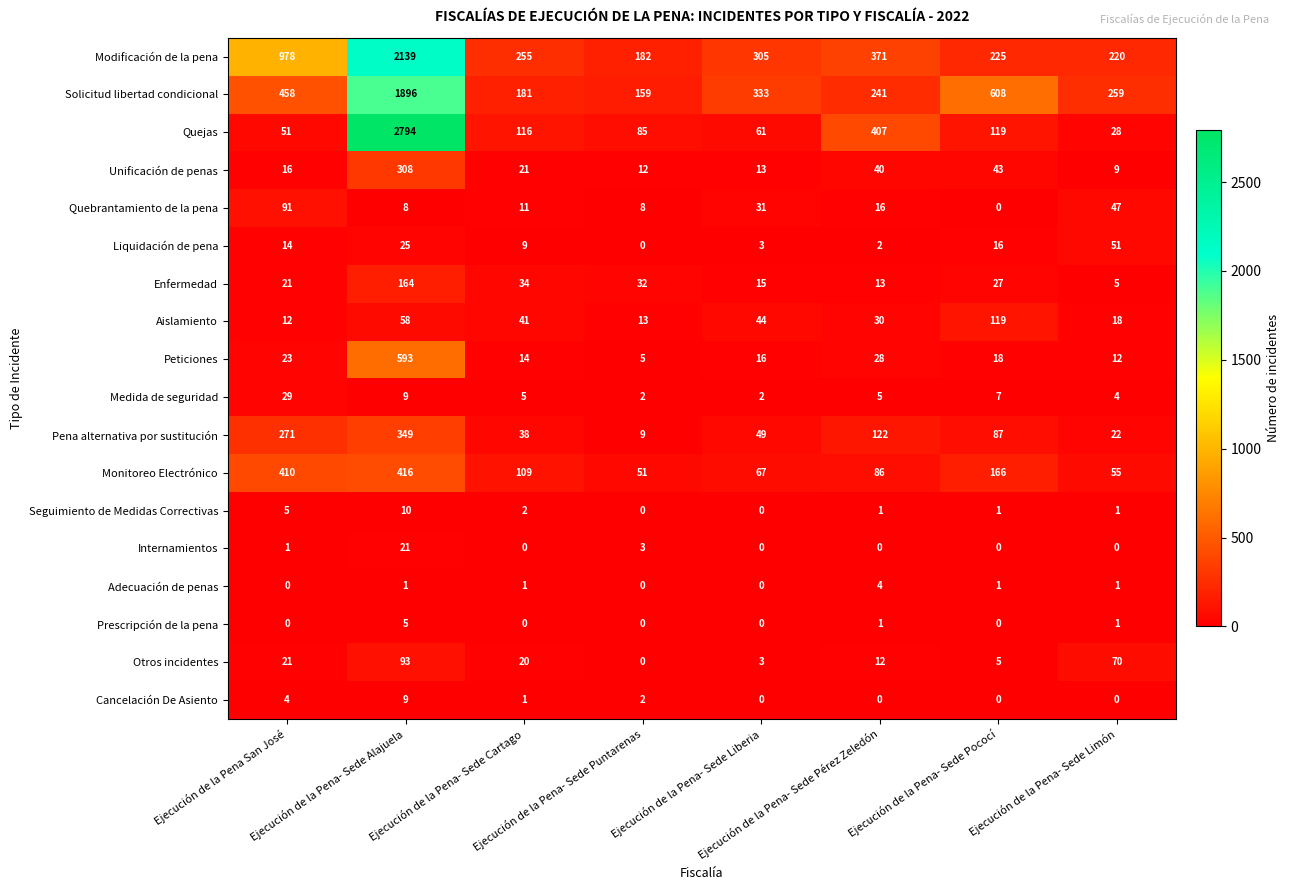

Which series has the largest total across all categories?

Modificación de la pena